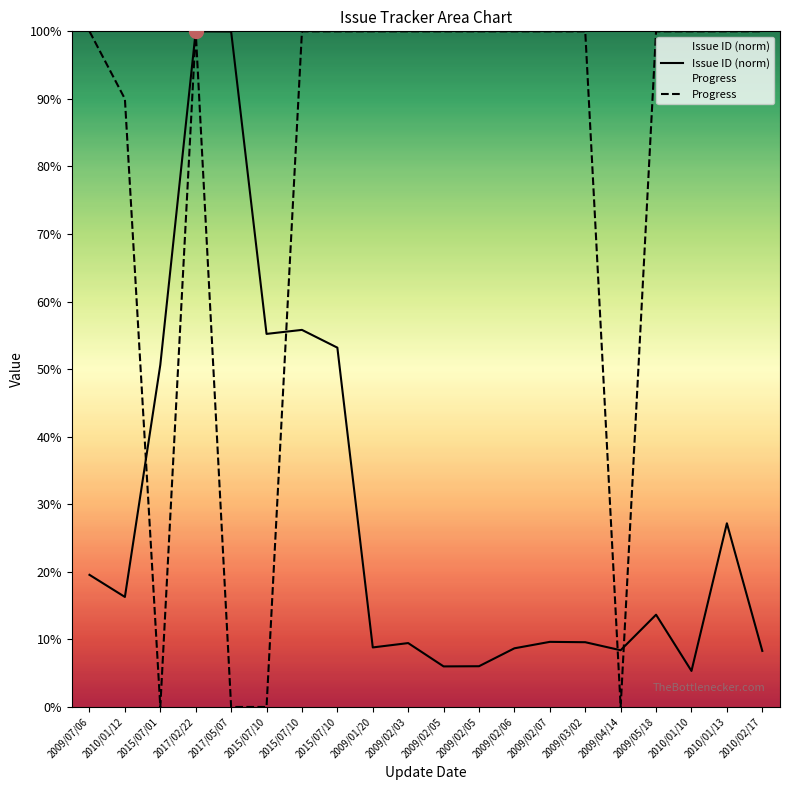

What is the difference between the second highest and minimum values in the Progress series?

100.0